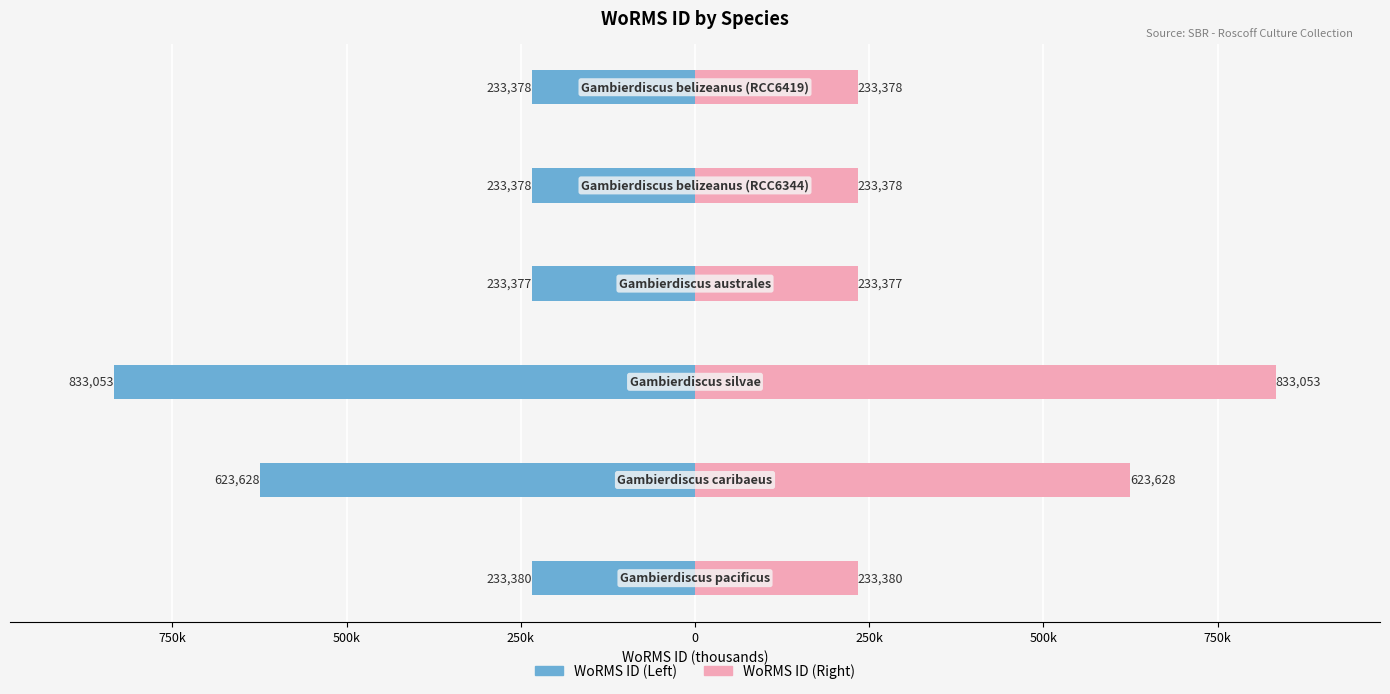

Which has a higher value, 500k or 750k?

750k